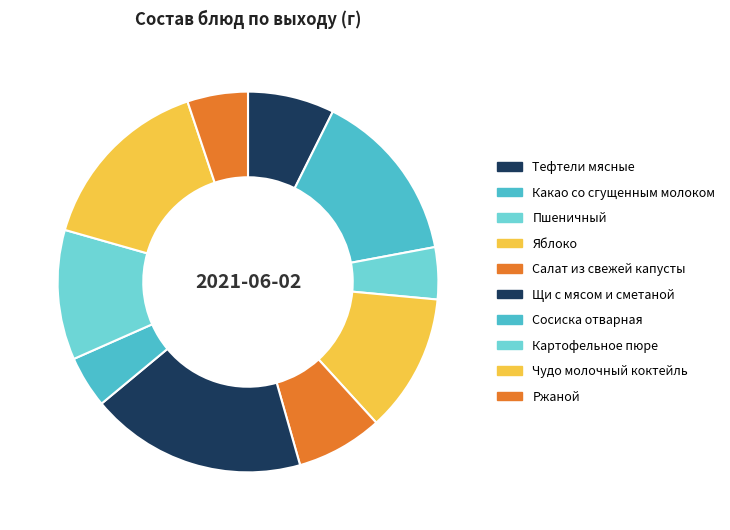

Which slice is the smallest?

Пшеничный